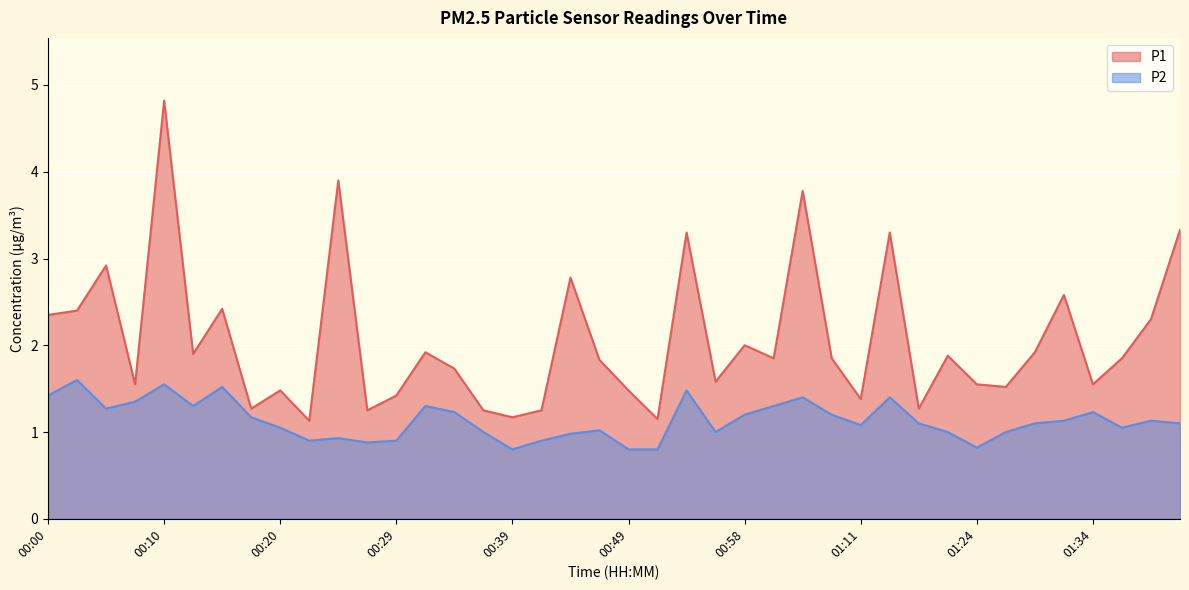

What is the lowest value of the P2 series?

0.8